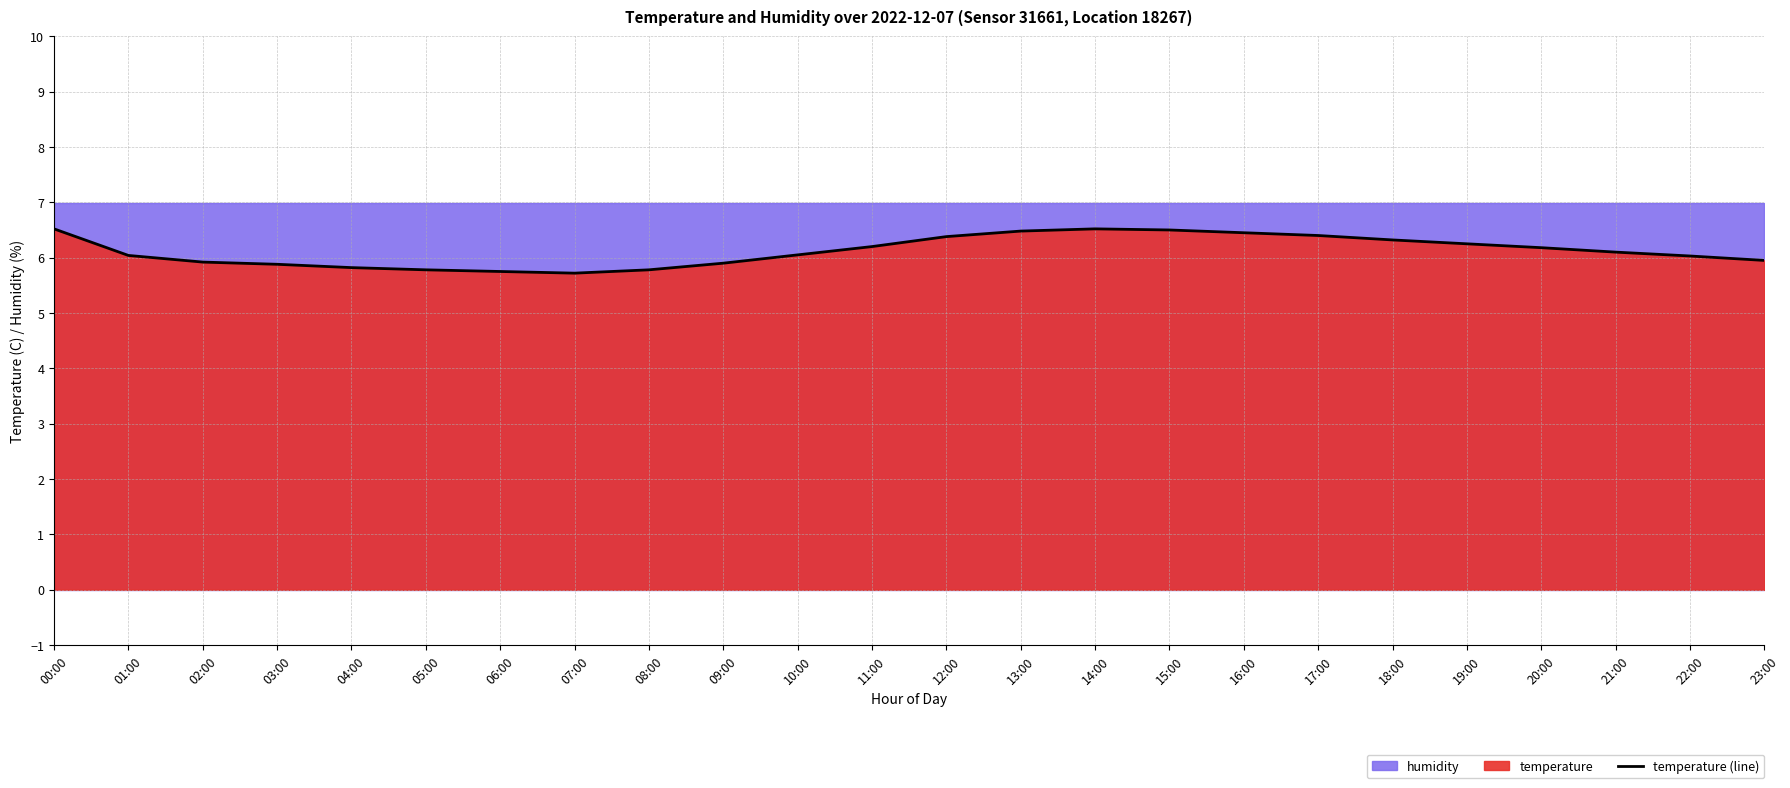

Reading left to right, extract all data points from this chart.

00:00=6.5	01:00=6.0	02:00=5.9	03:00=5.9	04:00=5.8	05:00=5.8	06:00=5.8	07:00=5.7	08:00=5.8	09:00=5.9	10:00=6.0	11:00=6.2	12:00=6.4	13:00=6.5	14:00=6.5	15:00=6.5	16:00=6.5	17:00=6.4	18:00=6.3	19:00=6.2	20:00=6.2	21:00=6.1	22:00=6.0	23:00=6.0